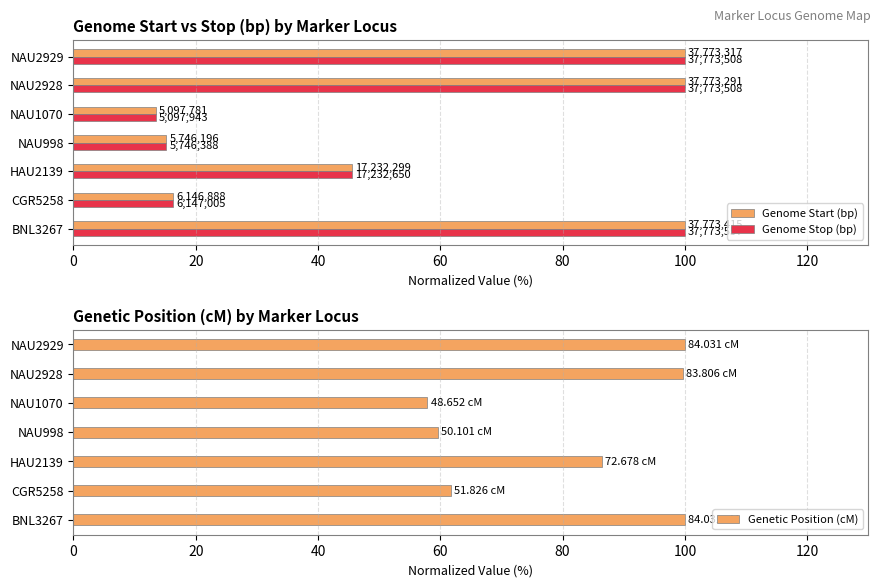

What is the difference between the second highest and minimum values in the Genetic Position (cM) series?

42.1